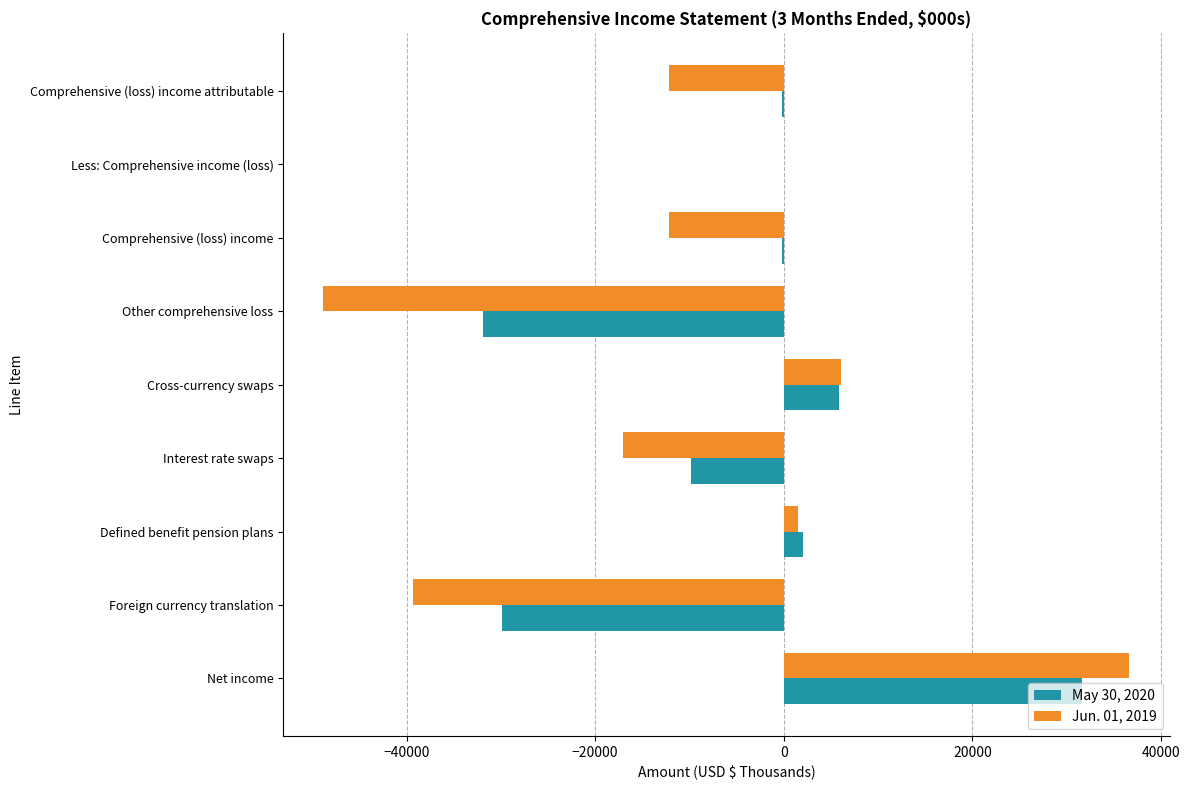

The value of May 30, 2020 at Other comprehensive loss is -31857. True or false?

True